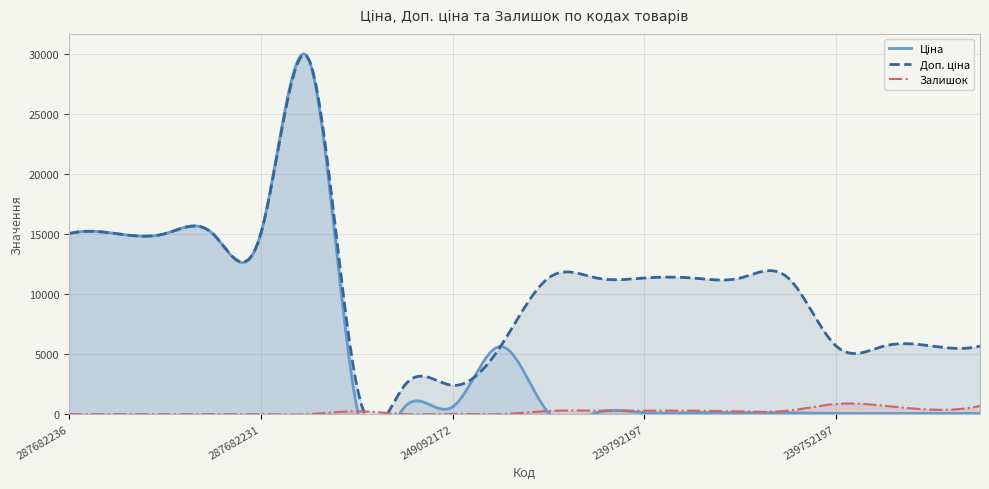

Which series changed the most between 287682236 and 239732179?

Ціна